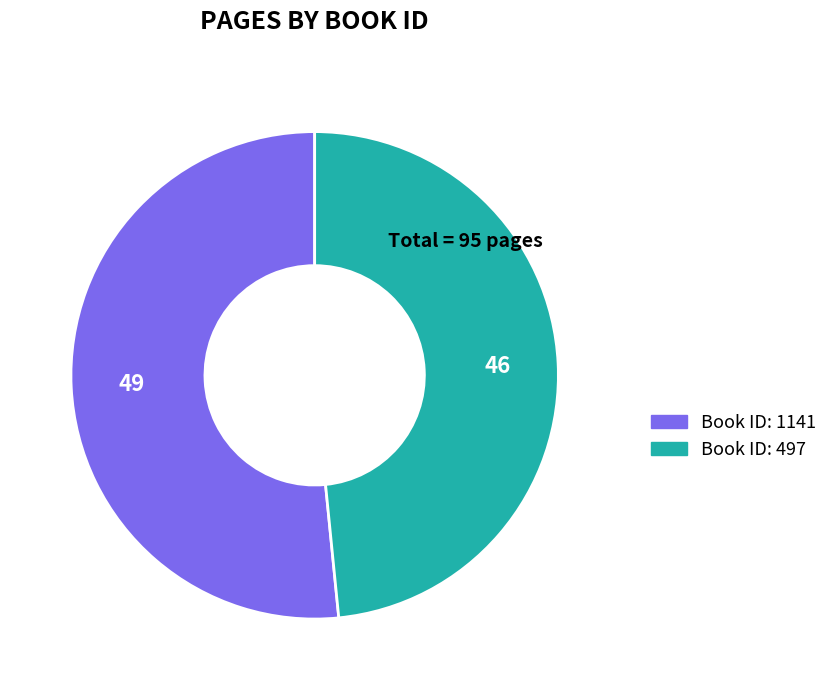

Is there a majority slice in this chart?

Yes